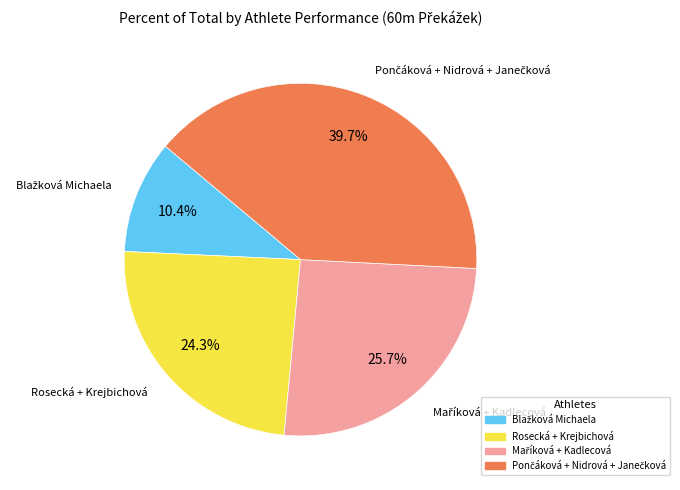

Is there a majority slice in this chart?

No